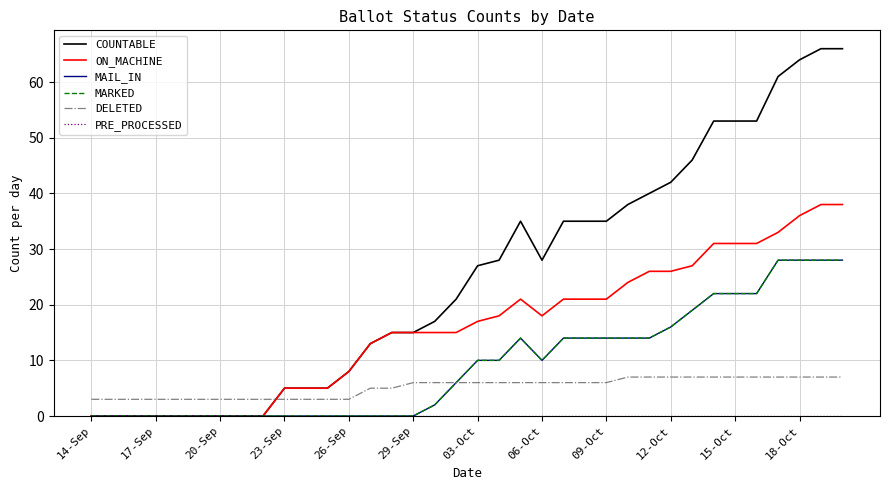

Does the chart display data point markers on the line(s)?

No